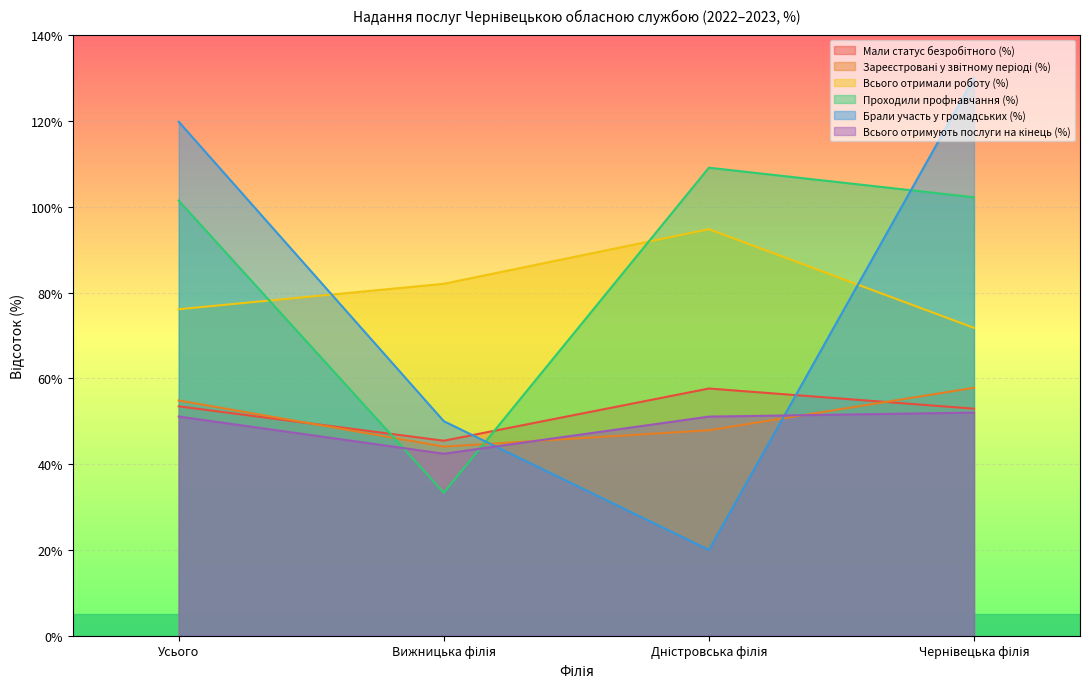

What is the label of the 3rd point from the left?

Дністровська філія